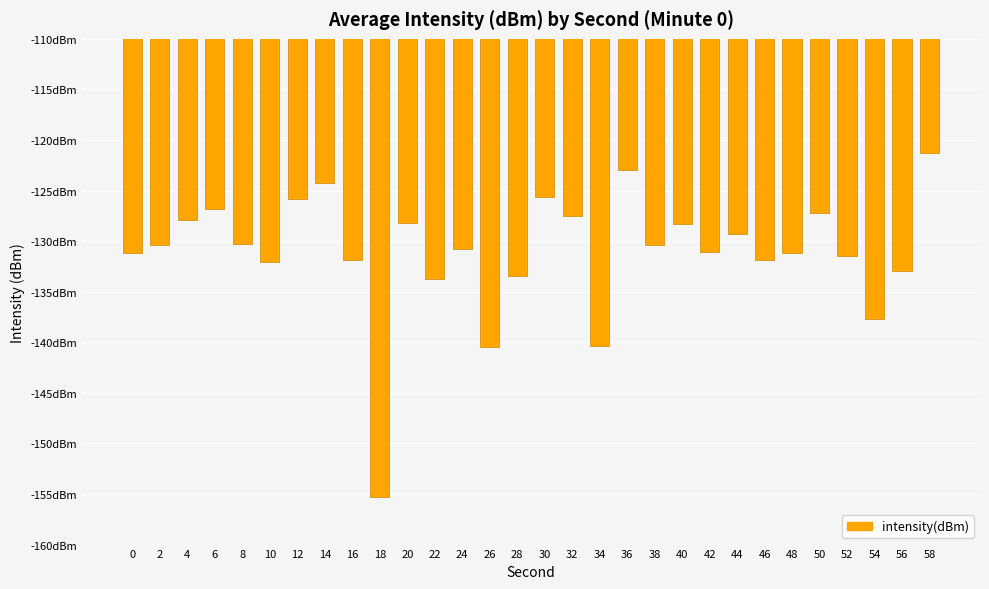

Are the bars horizontal?

No